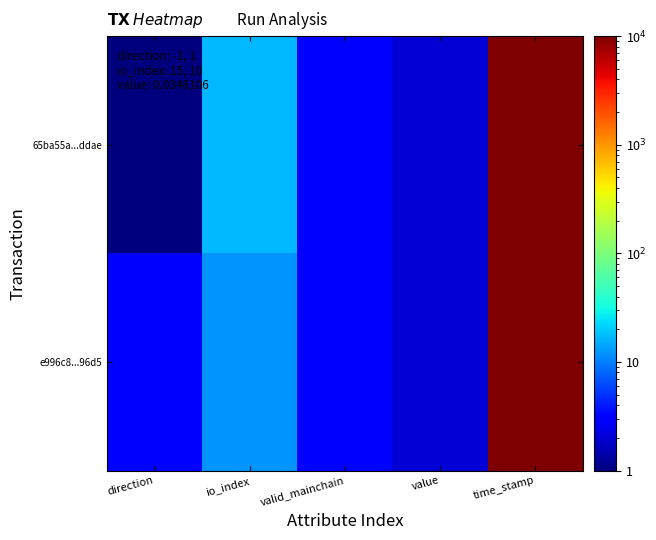

Reading right to left, what are all the values shown in this chart?

65ba55a...ddae: time_stamp=1652116581.0	value=2.0	valid_mainchain=3.0	io_index=17.0	direction=1.0
e996c8...96d5: time_stamp=1652116221.0	value=2.0	valid_mainchain=3.0	io_index=12.0	direction=3.0